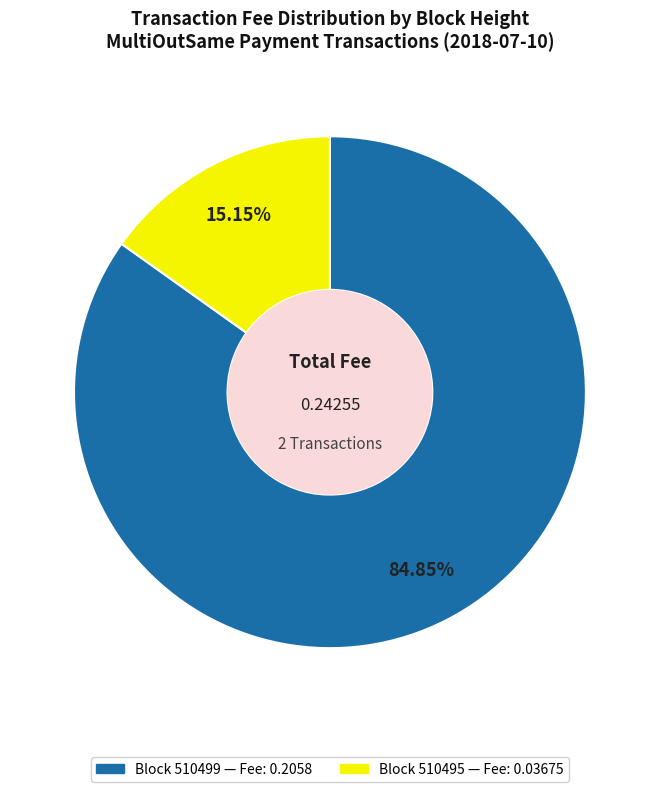

Does any single category account for the majority?

Yes